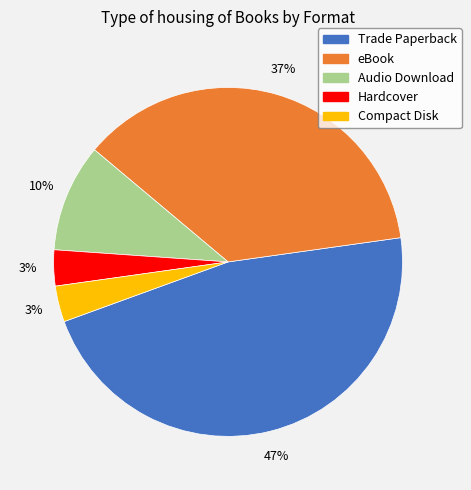

Is Compact Disk the majority of the pie?

No